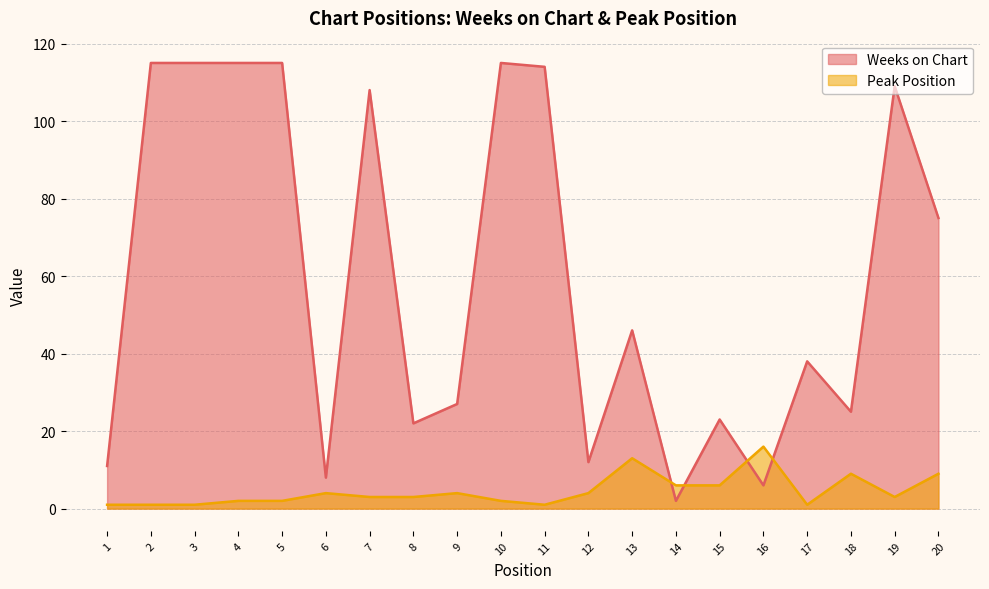

What is the average value of the Weeks on Chart series?

60